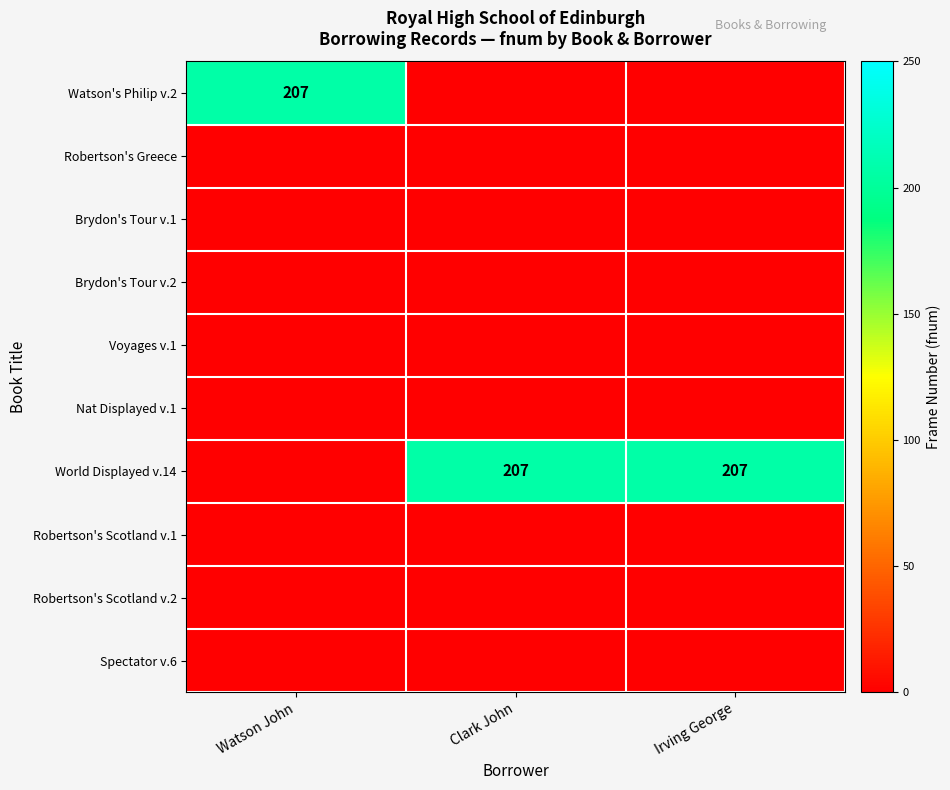

List the labels in order of Spectator v.6 value, smallest first.

Watson John, Clark John, Irving George